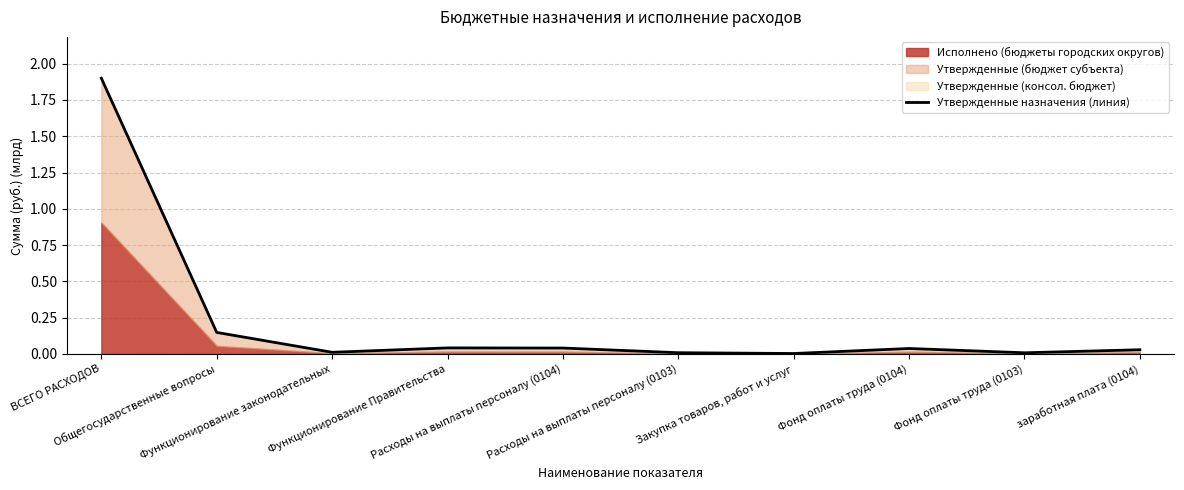

At which category does the chart reach its minimum across all series?

Закупка товаров, работ и услуг